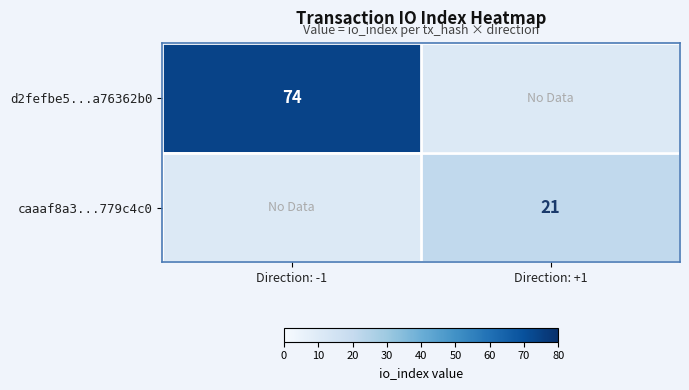

Is it true that d2fefbe5...a76362b0 equals 74 at Direction: -1?

True